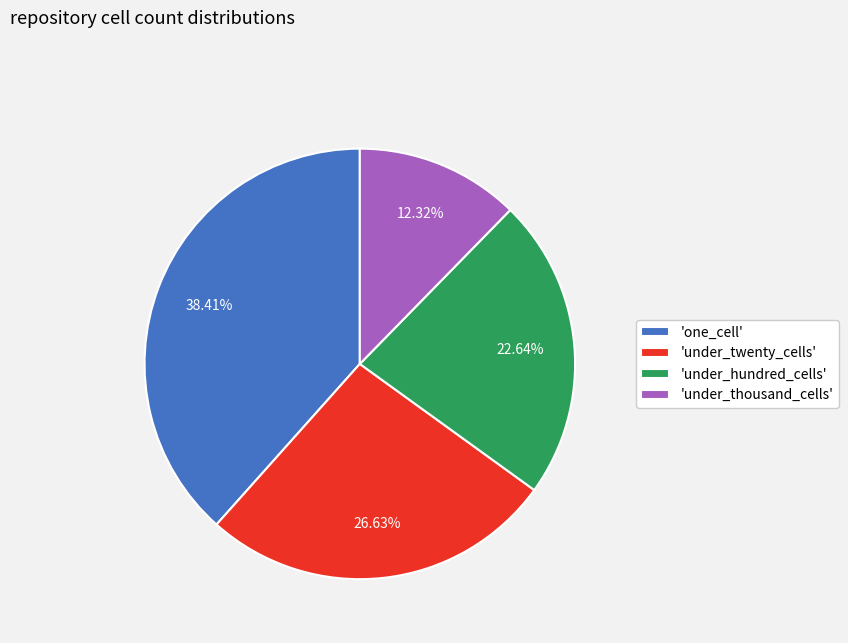

Which category has the smallest portion of the pie?

'under_thousand_cells'